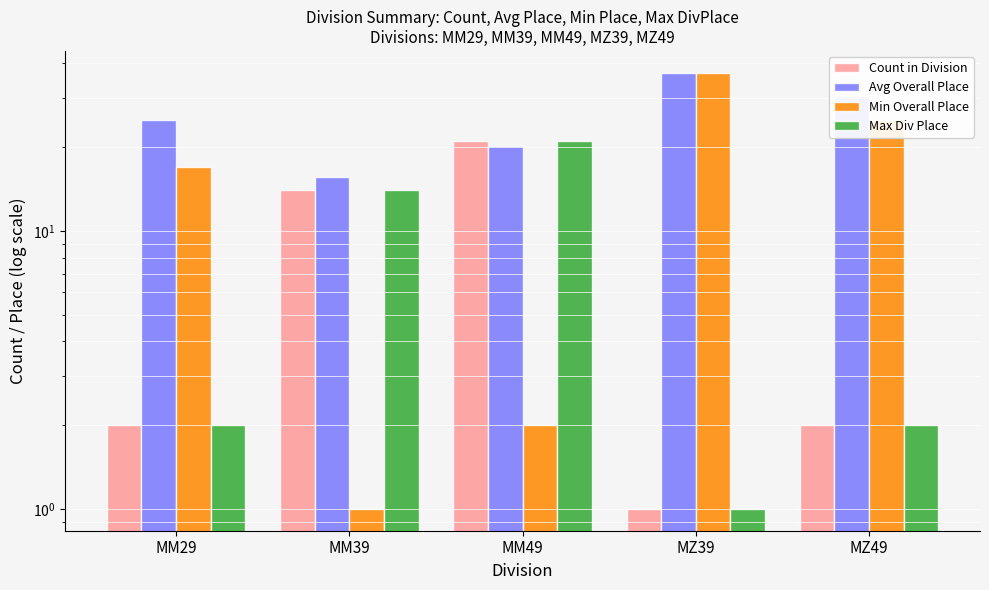

What is the difference between the Min Overall Place values at MM39 and MZ39?

36.0